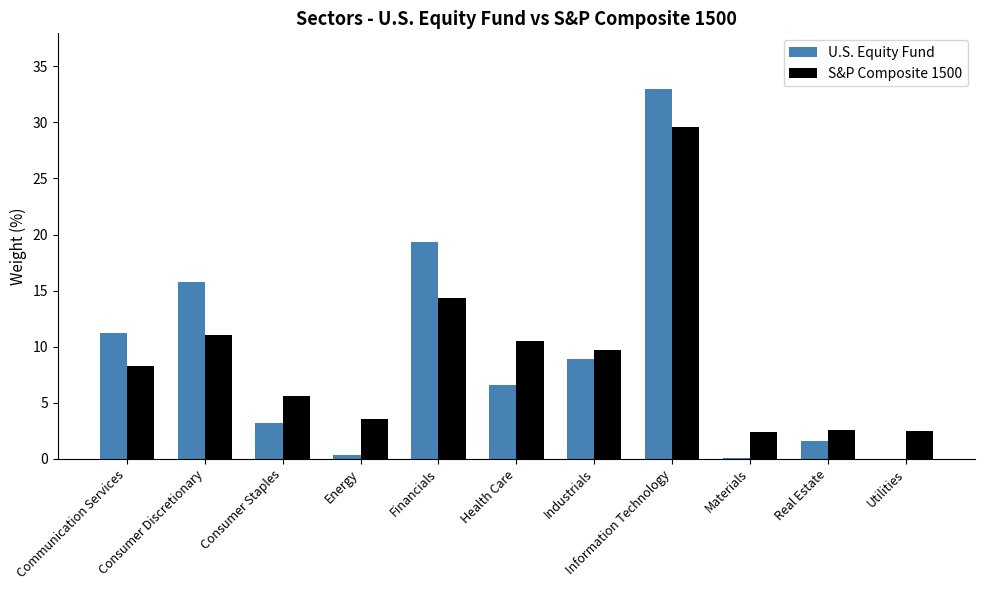

What is the maximum value shown in the chart?

33.0